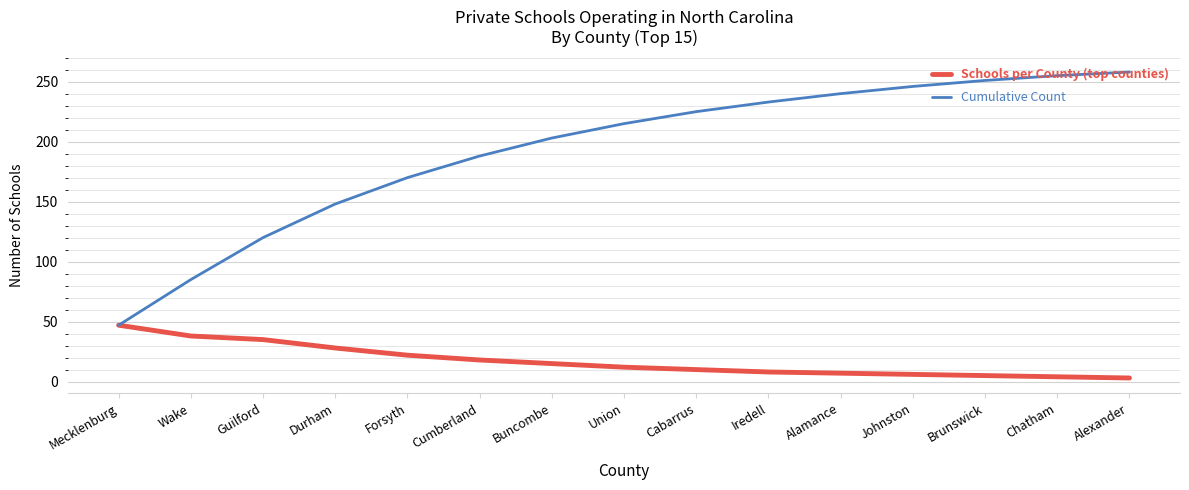

List the series in order of their peak value, lowest first.

Schools per County (top counties), Cumulative Count